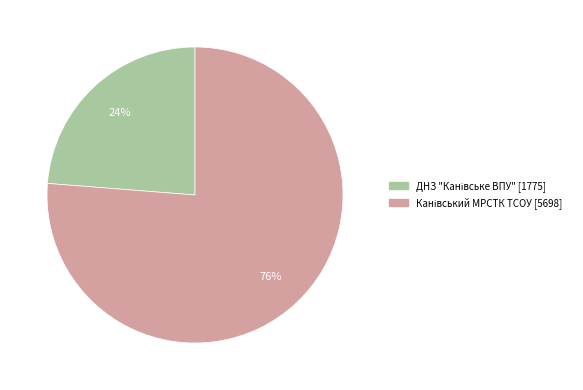

To the nearest percent, what is the average slice percentage?

50%